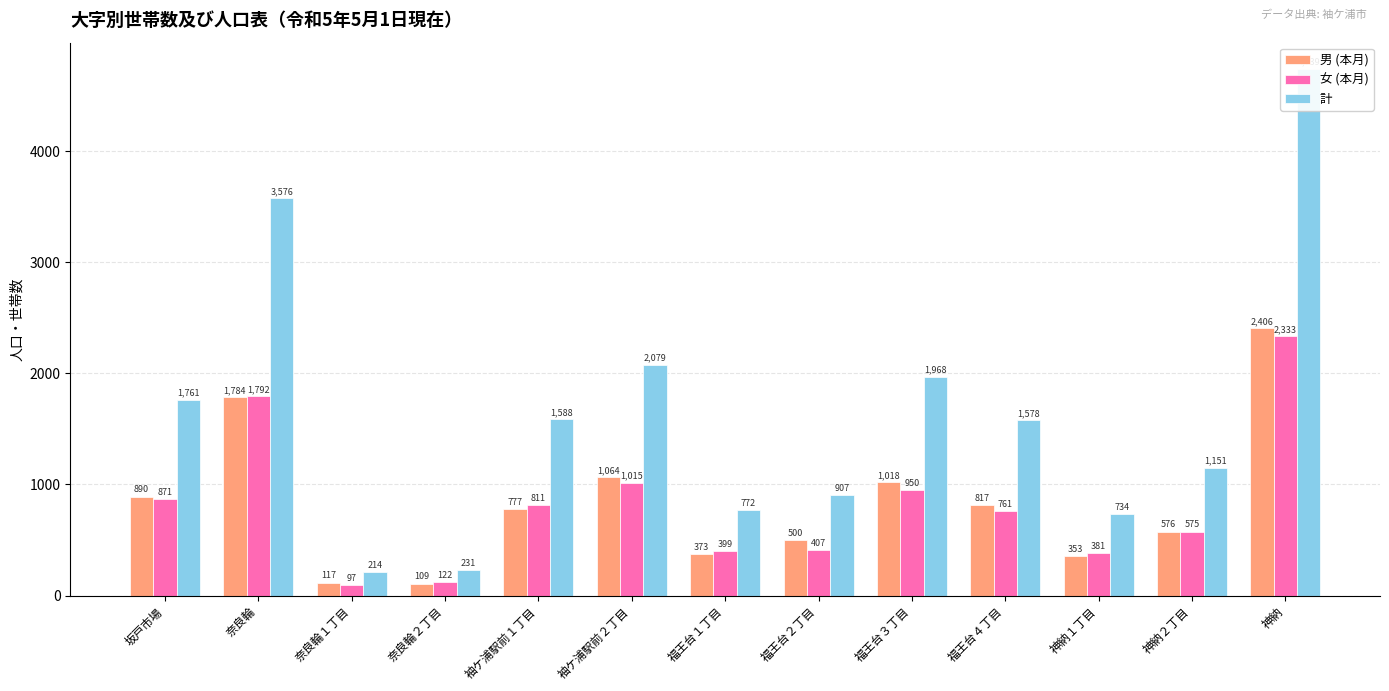

Reading right to left, transcribe all the data shown in this chart.

男 (本月): 2406	576	353	817	1018	500	373	1064	777	109	117	1784	890
女 (本月): 2333	575	381	761	950	407	399	1015	811	122	97	1792	871
計: 4739	1151	734	1578	1968	907	772	2079	1588	231	214	3576	1761